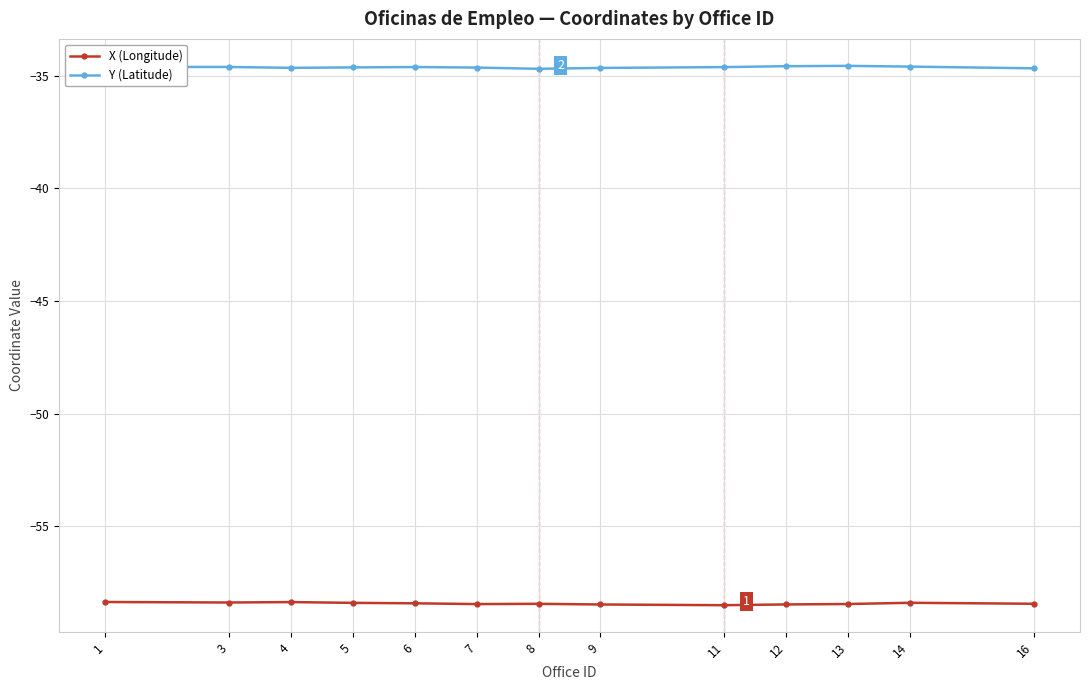

Is this an area chart (filled region under the line)?

No